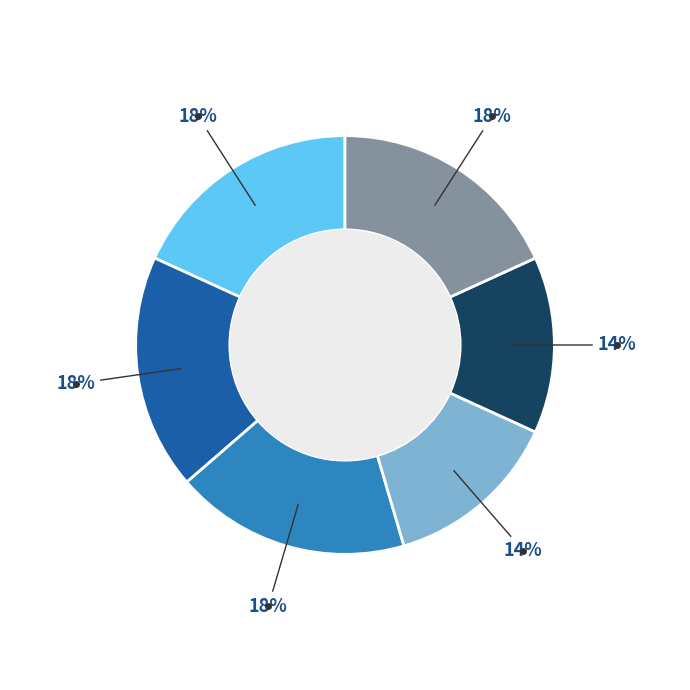

How many slices are in this pie chart?

6